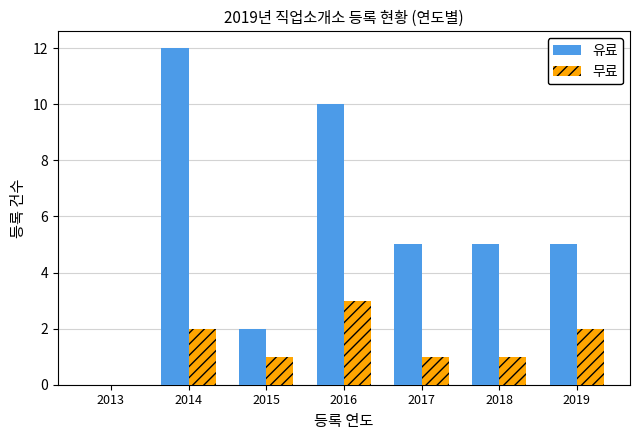

How many series are shown in this chart?

2